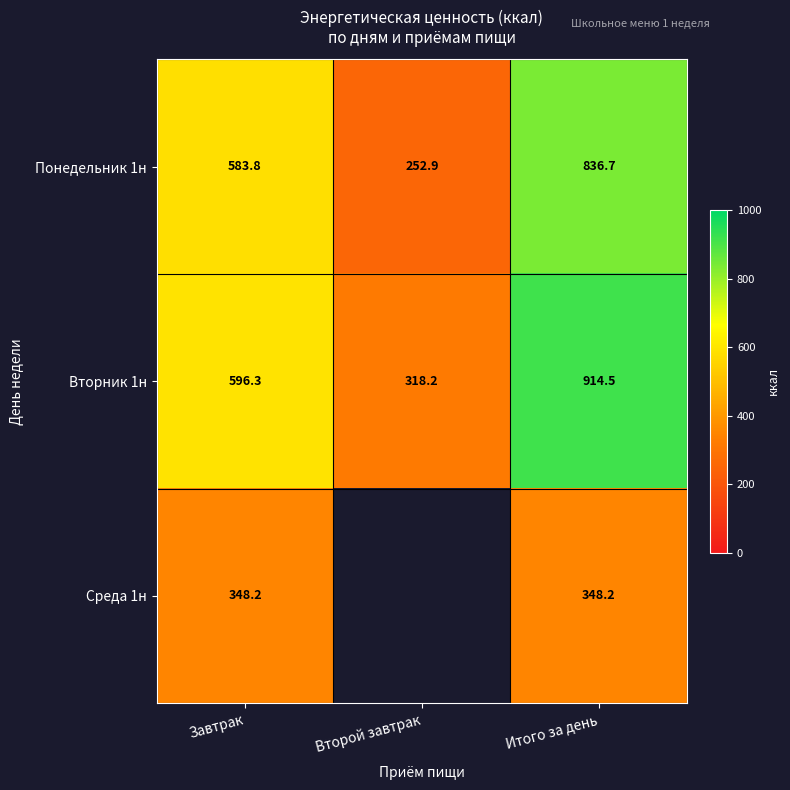

How many data points in Вторник 1н are less than 596?

1